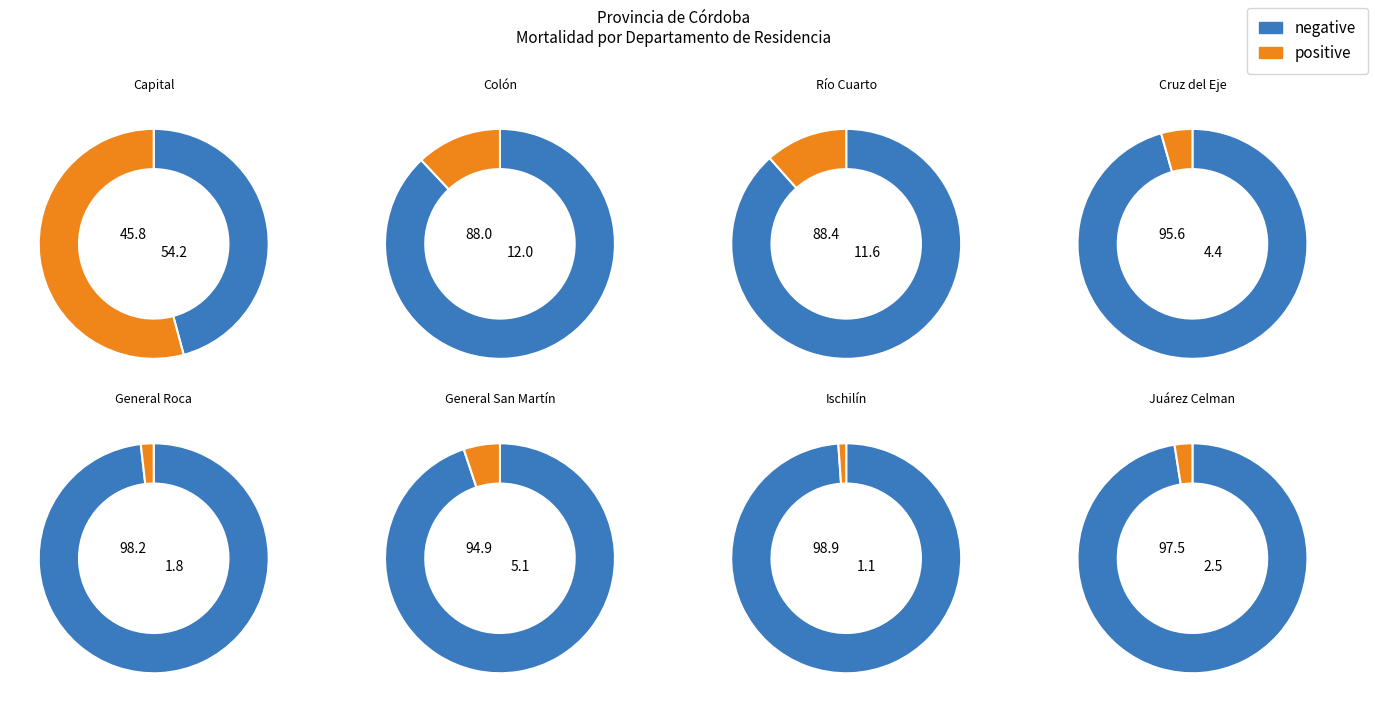

Is it true that General Roca is 10% of the pie?

False